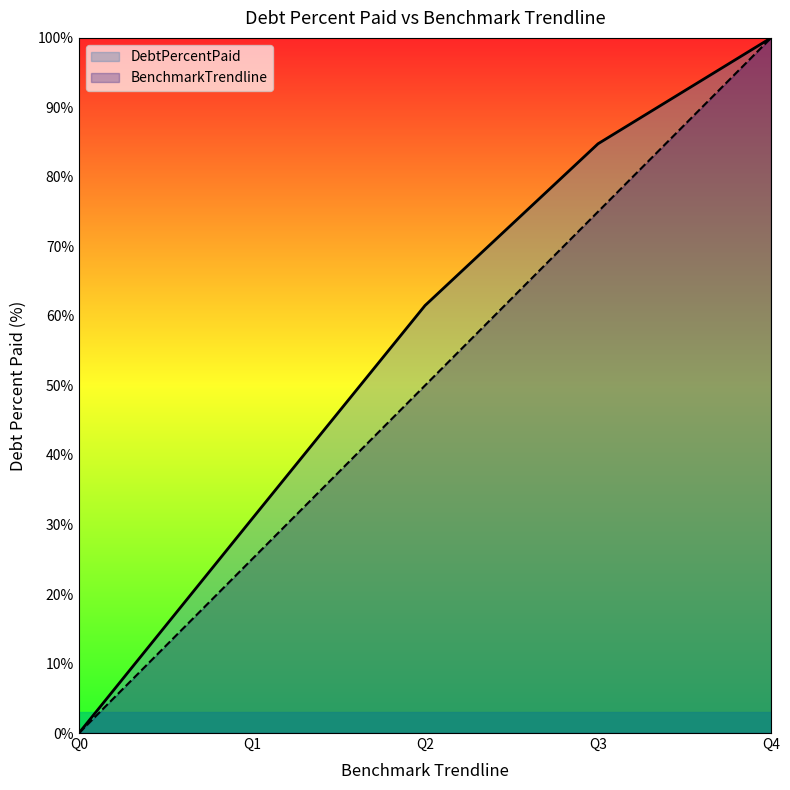

True or false: DebtPercentPaid has a value of 100.0 at Q4.

True